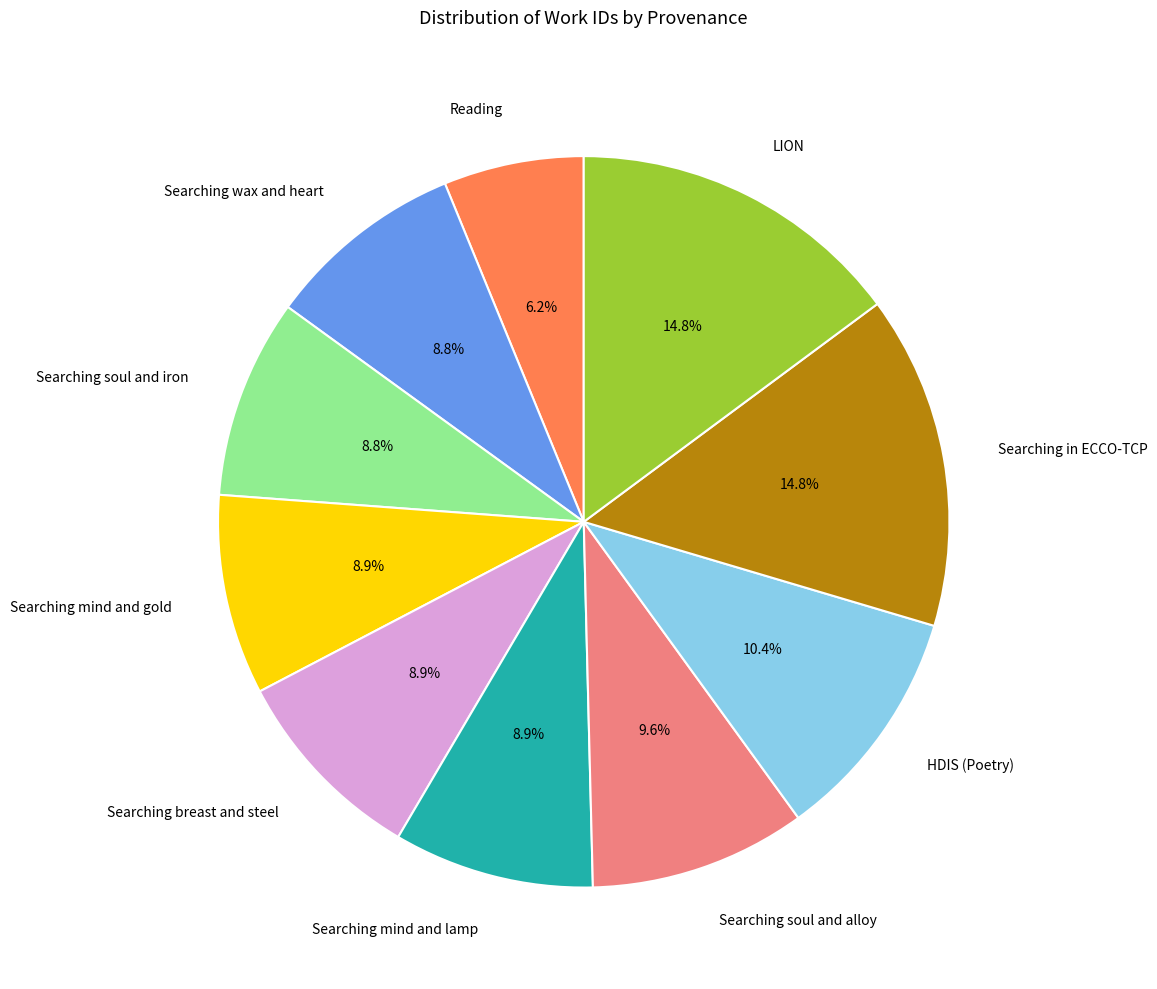

To the nearest percent, what is the average slice percentage?

10%